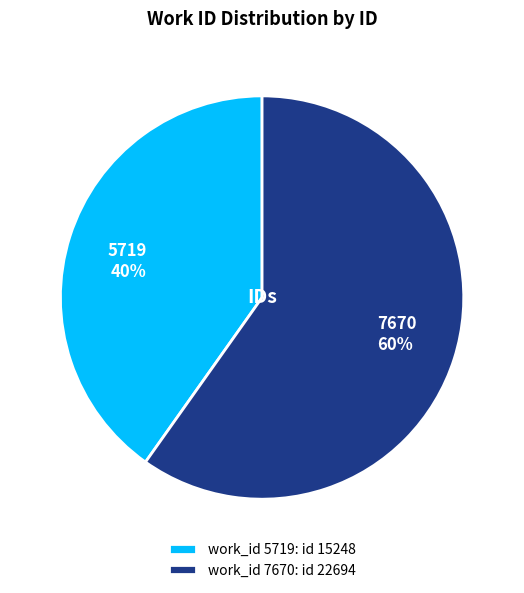

How many slices are in this pie chart?

2